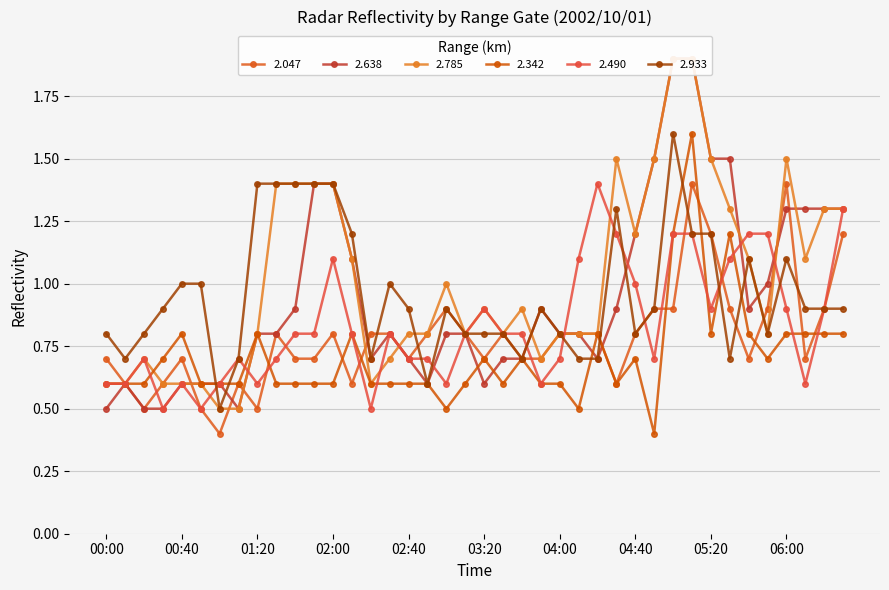

At 02:50, list the series in order from smallest to largest.

2.638, 2.342, 2.933, 2.490, 2.047, 2.785